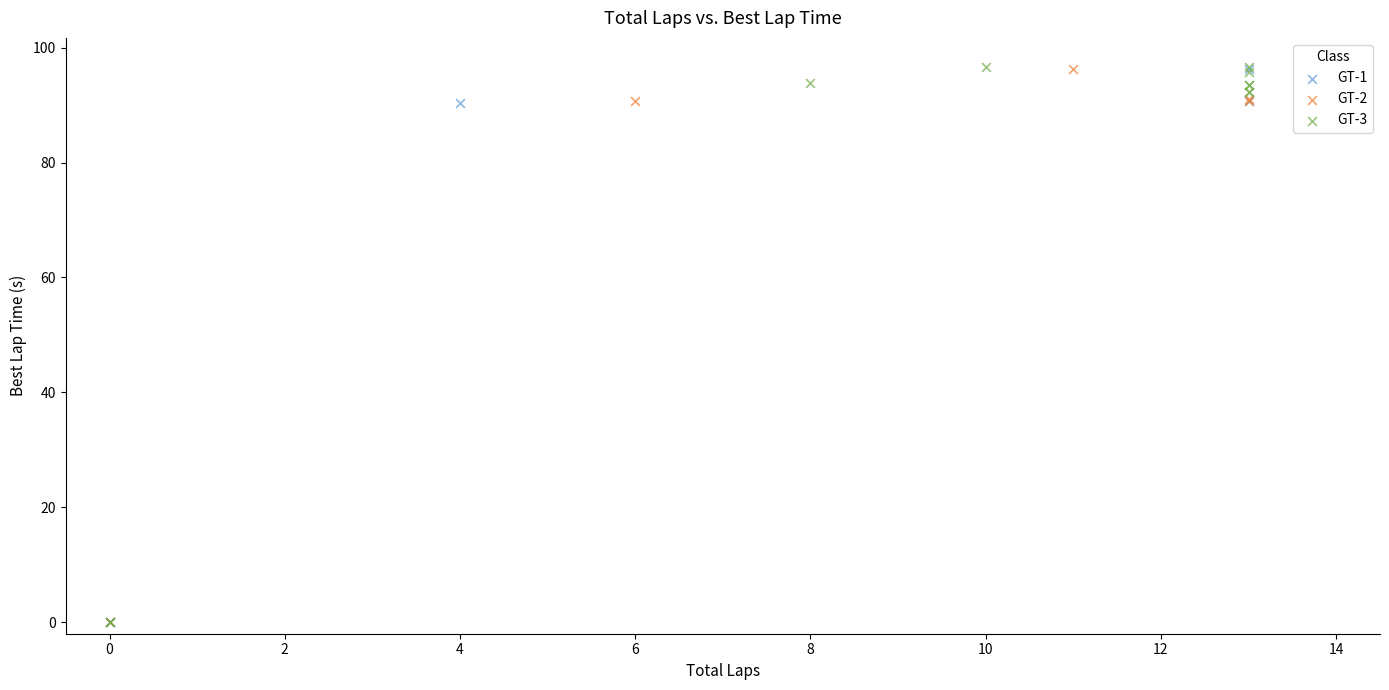

What are all the series names shown in the legend?

GT-1, GT-2, GT-3